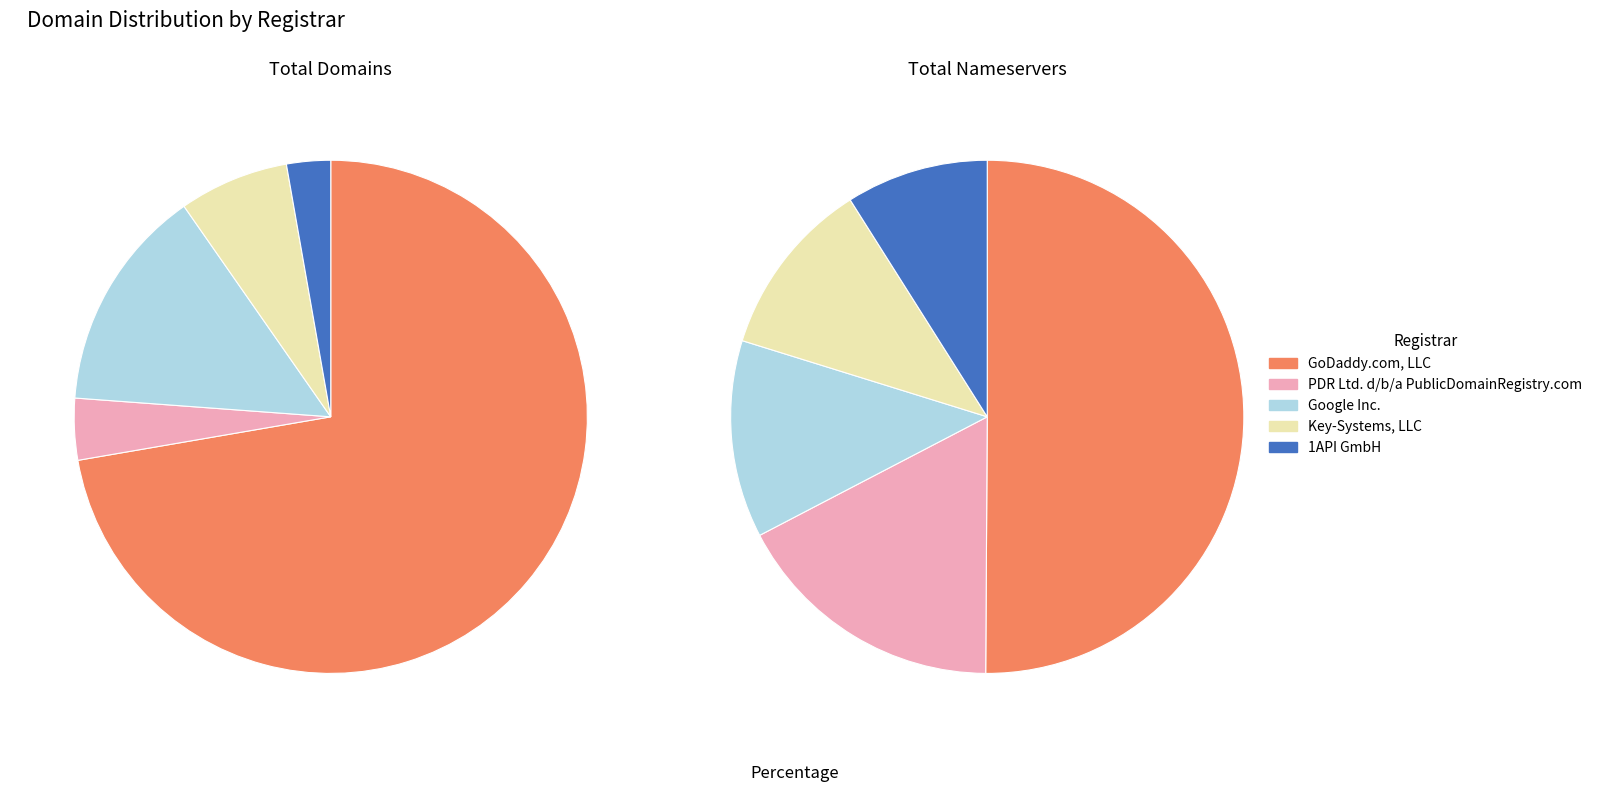

What percentage is NOT represented by total-nameservers?

80.5%